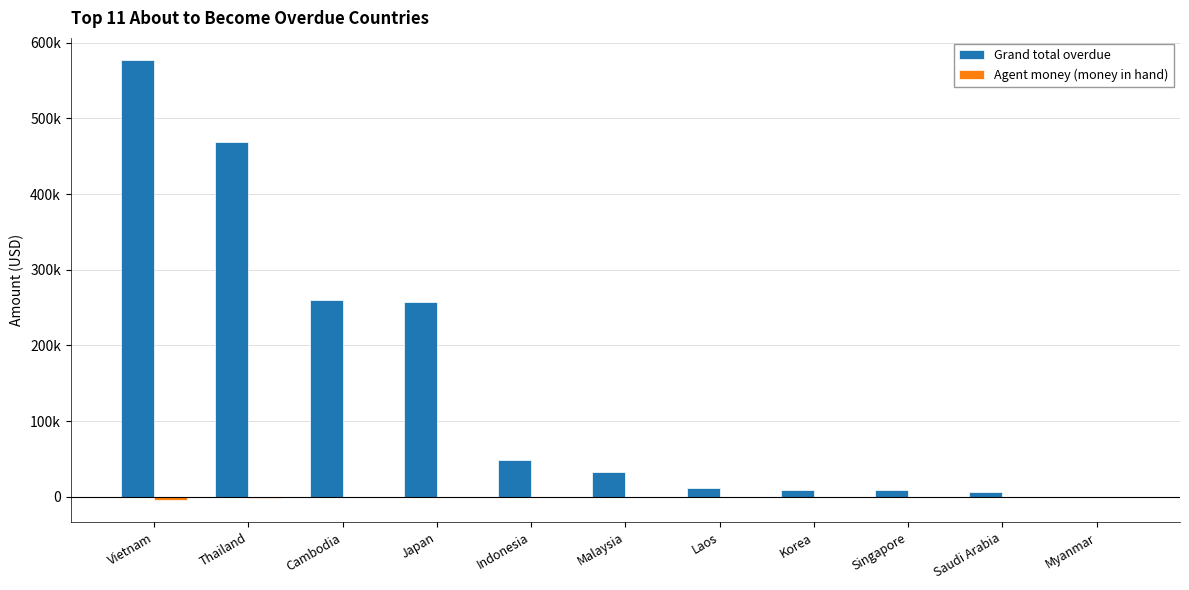

What is the total value across all series at Singapore?

7600.7